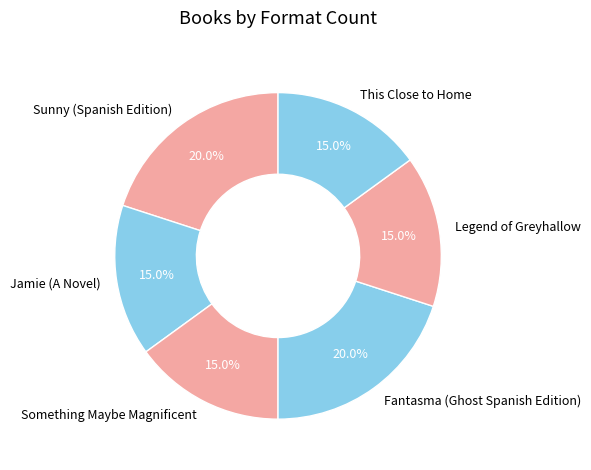

Approximately how many times larger is the value at Fantasma (Ghost Spanish Edition) compared to Sunny (Spanish Edition)?

1.0